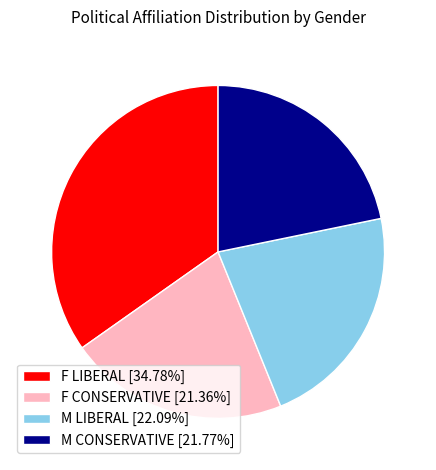

Approximately how many times larger is the value at F LIBERAL [34.78%] compared to F CONSERVATIVE [21.36%]?

1.6